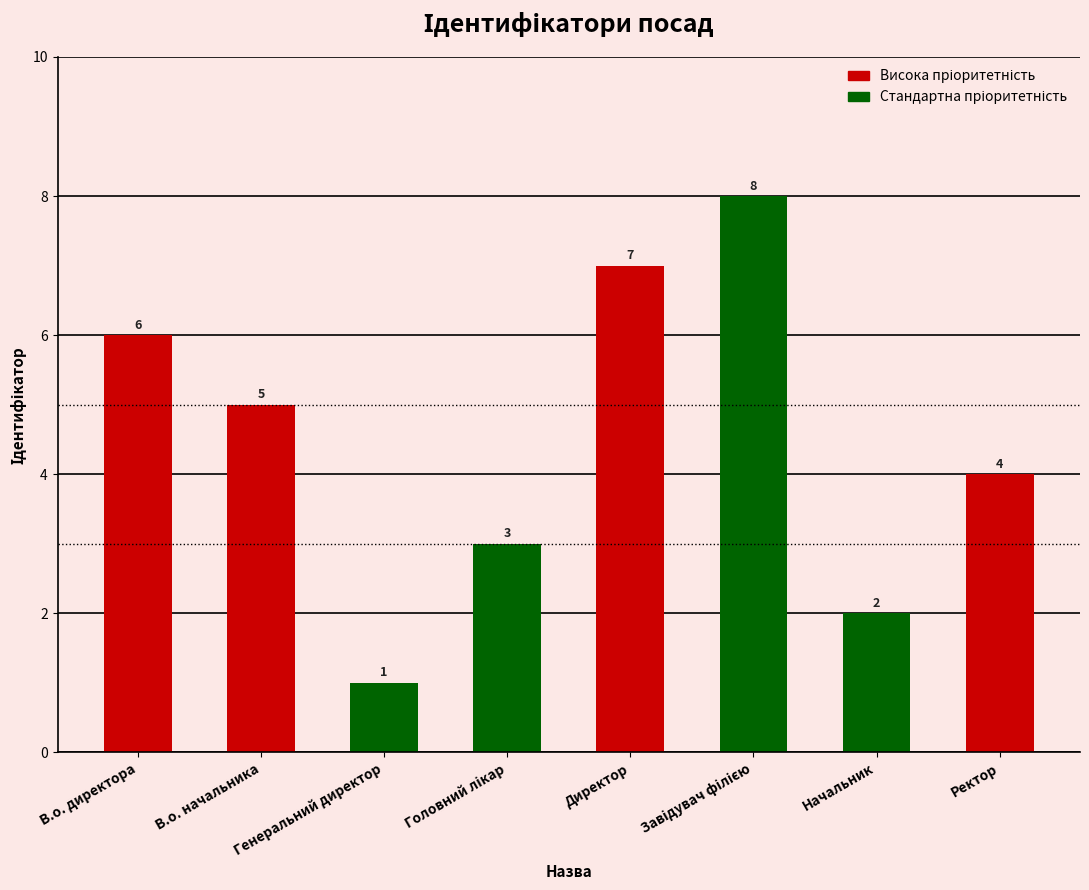

The value at Ректор is 1. True or false?

False